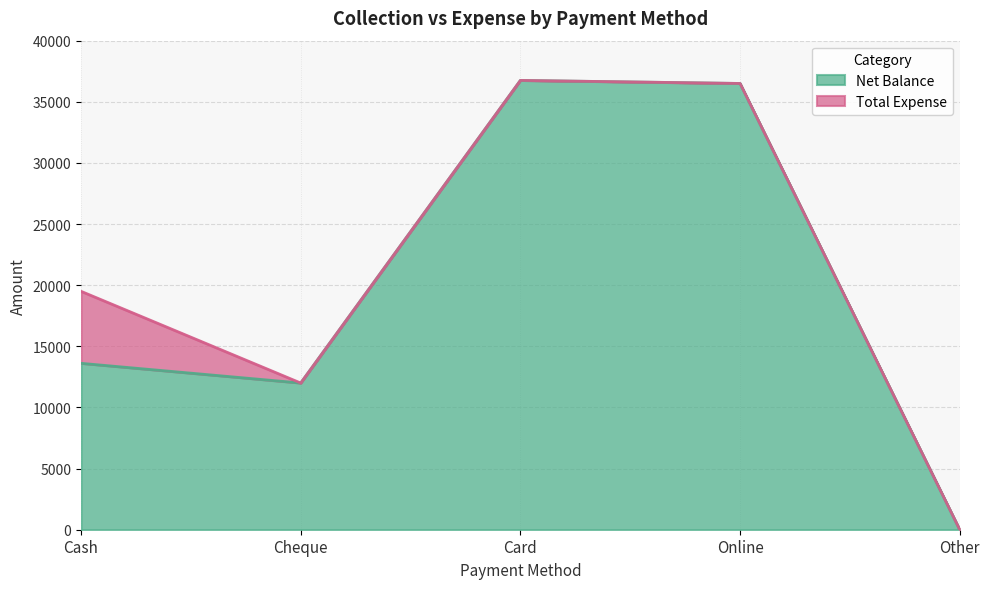

Reading left to right, extract all data points from this chart.

Cash=13611	Cheque=12000	Card=36750	Online=36500	Other=0